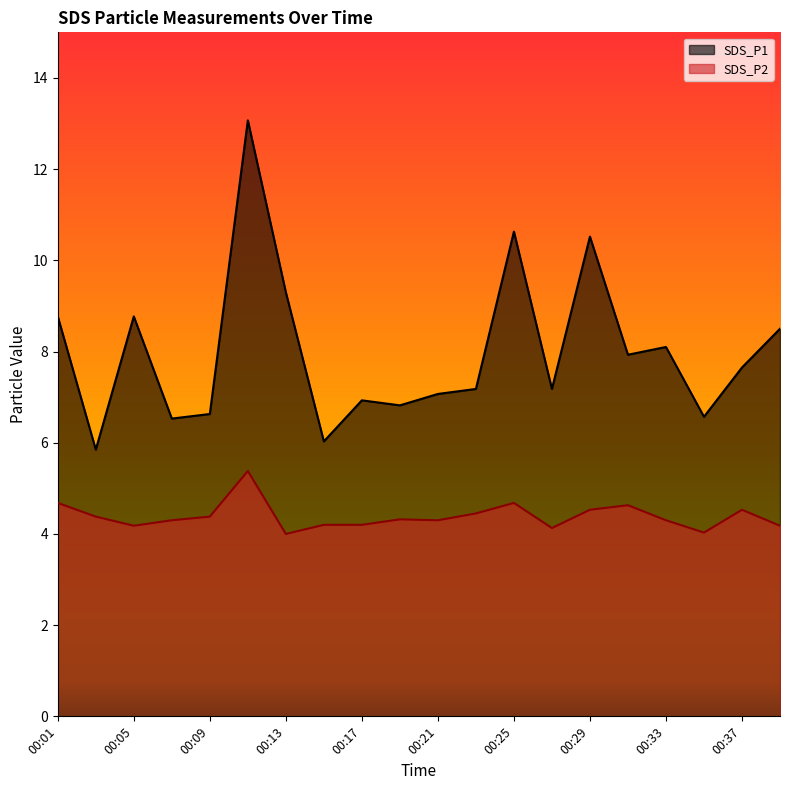

Which category has the lowest value in the SDS_P2 series?

00:13